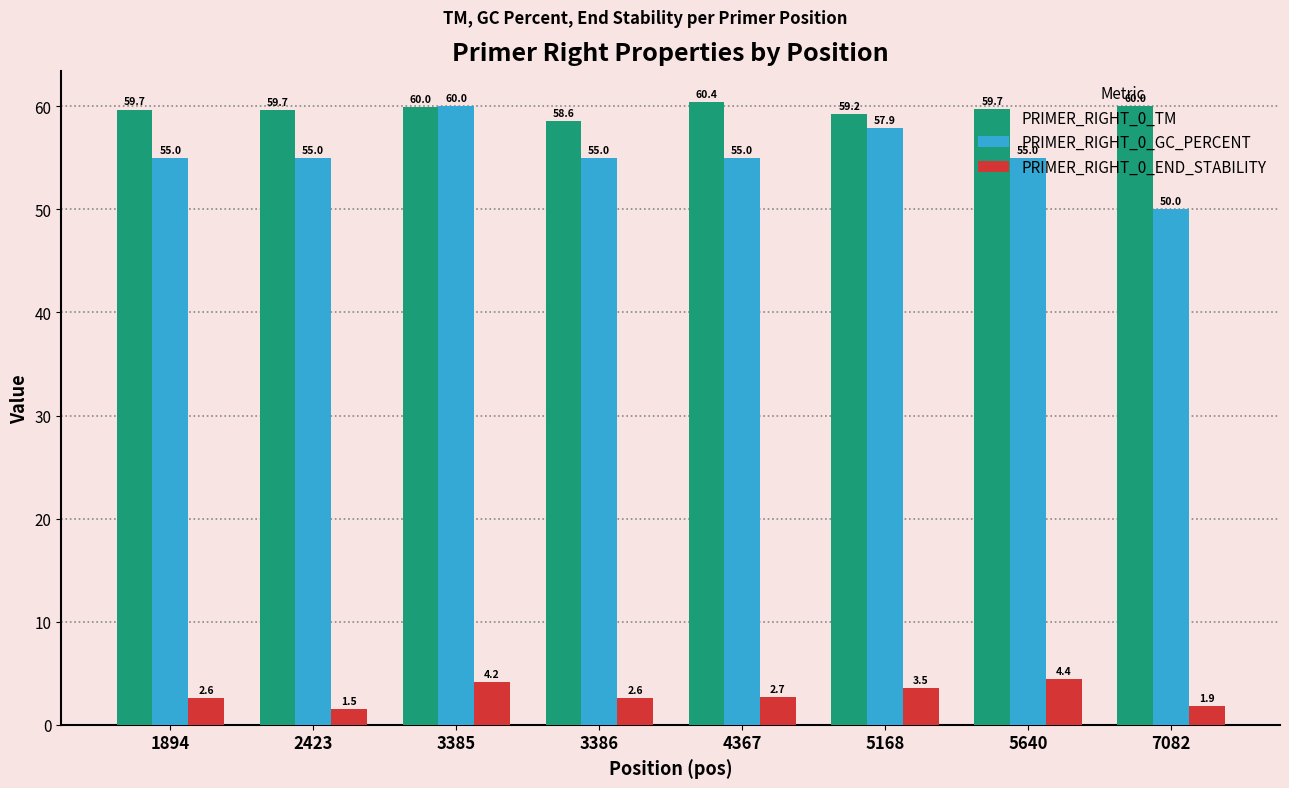

What is the sum of the PRIMER_RIGHT_0_TM values at 3386 and 7082?

118.6